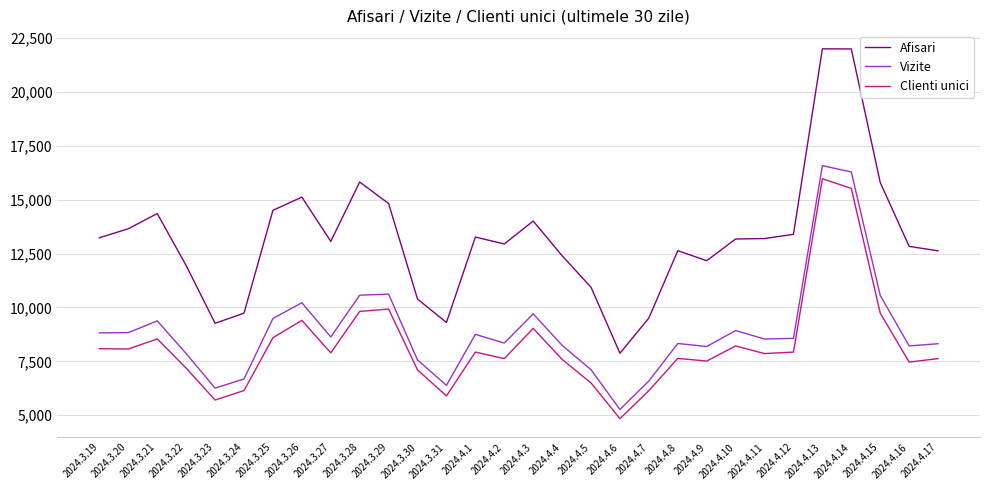

True or false: Afisari and Vizite cross at least once.

False